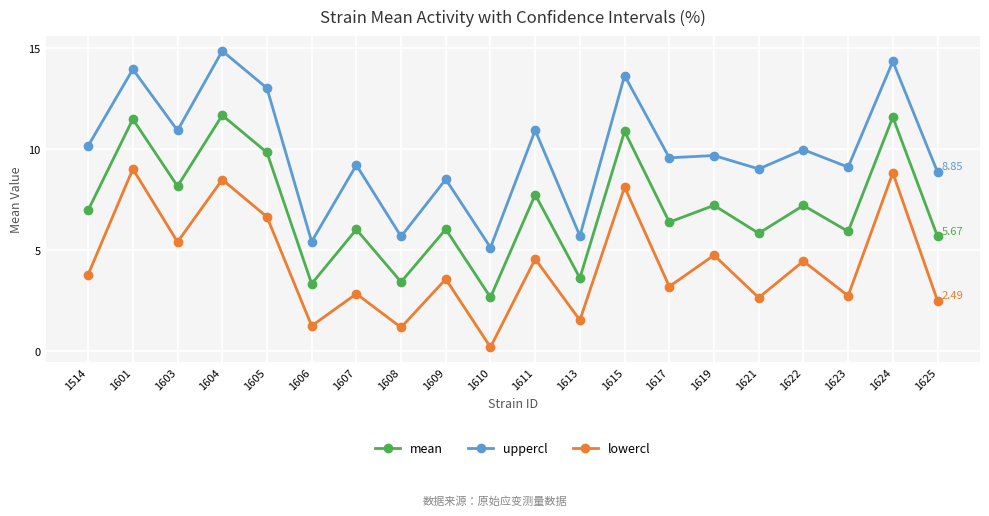

True or false: lowercl has a value of 7.5 at 1611.

False